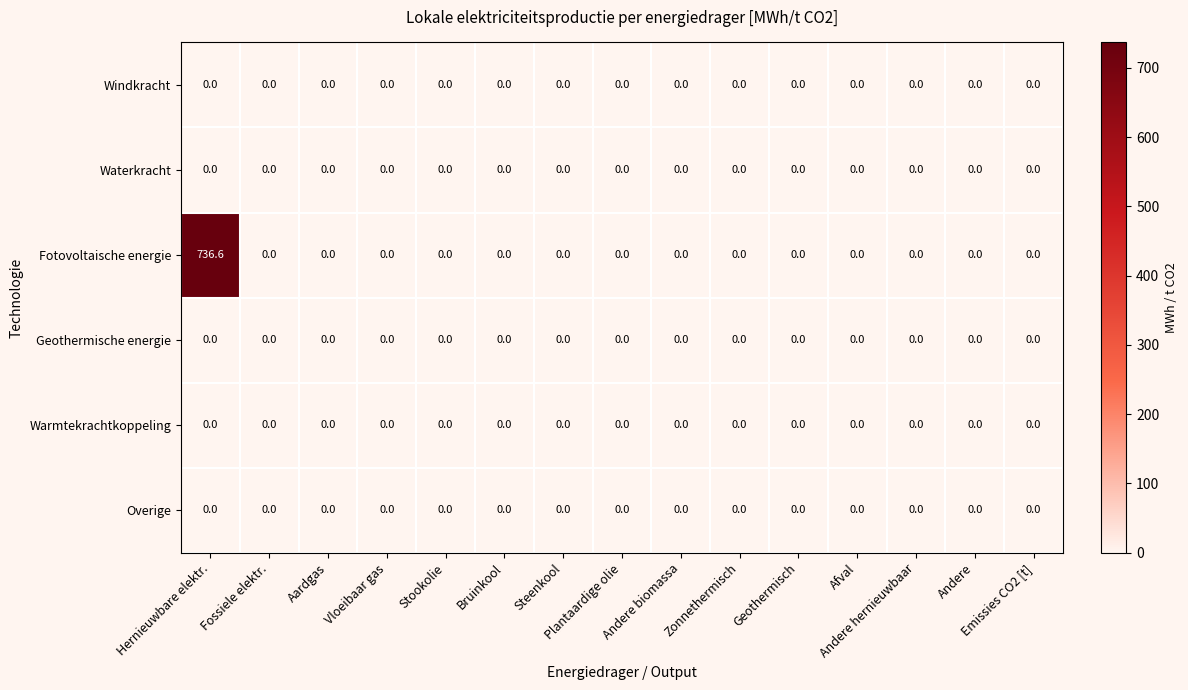

Which series has the largest total across all categories?

Fotovoltaische energie